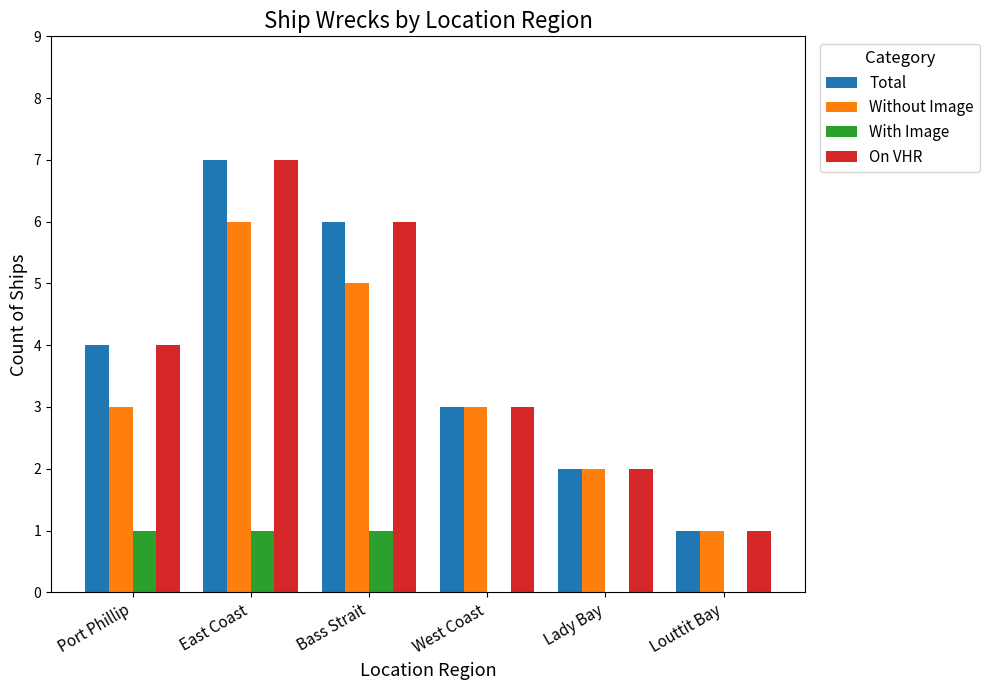

What is the total value across all series at East Coast?

21